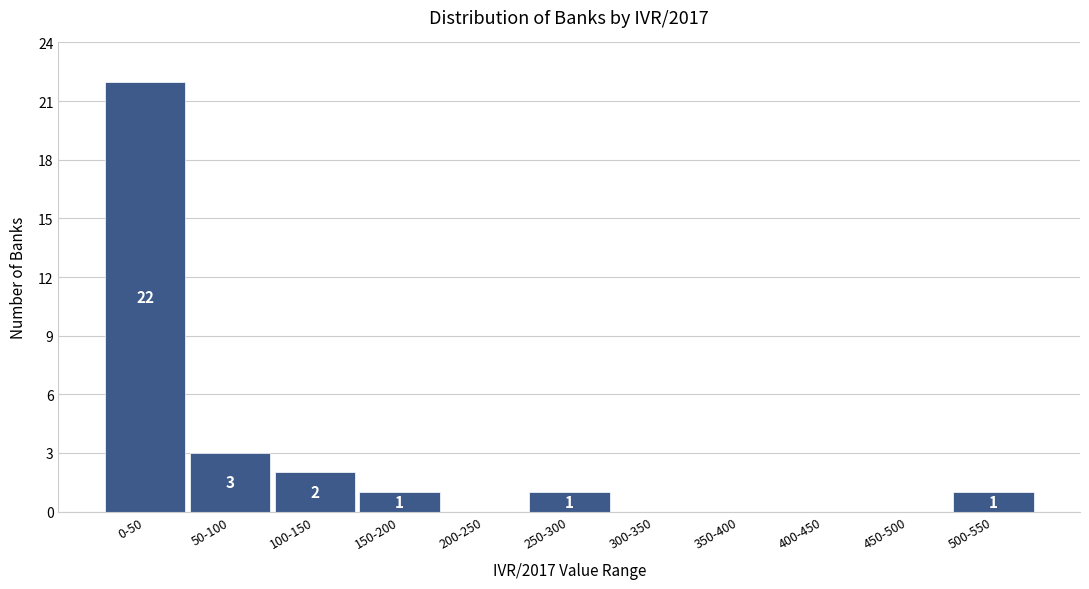

Reading left to right, transcribe all the data shown in this chart.

0-50=22	50-100=3	100-150=2	150-200=1	200-250=0	250-300=1	300-350=0	350-400=0	400-450=0	450-500=0	500-550=1